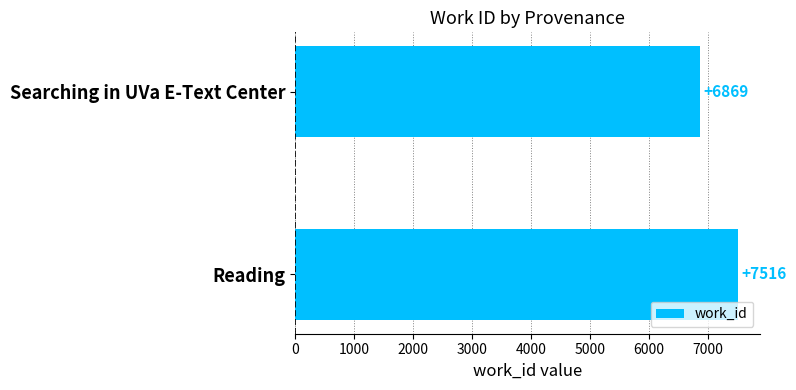

Does the chart contain any negative values?

No